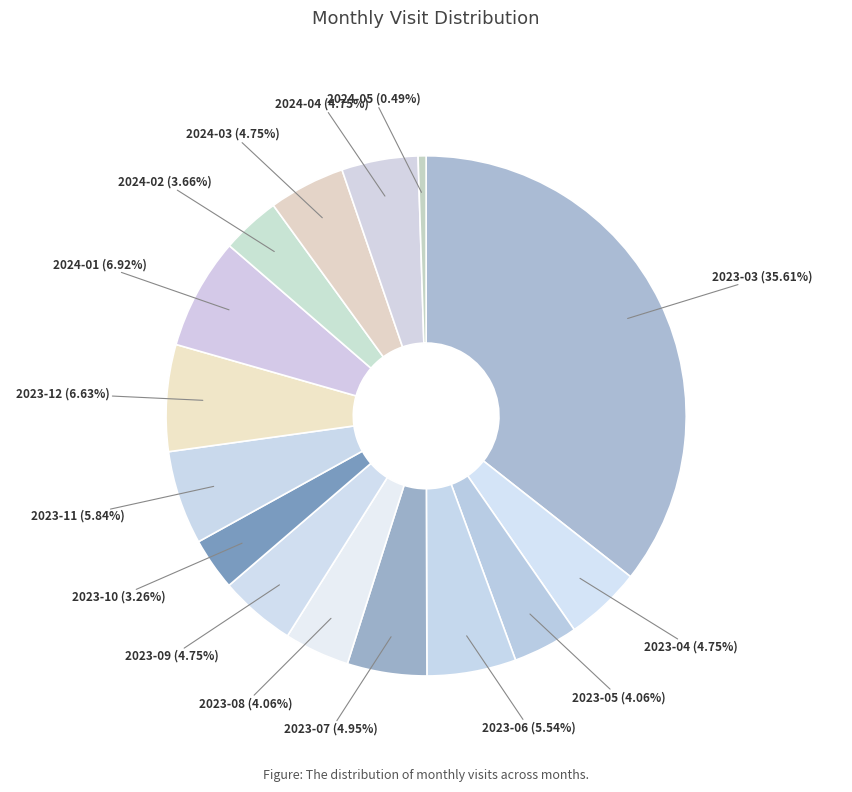

Is the sum of 2023-09 and 2023-11 greater than half?

No